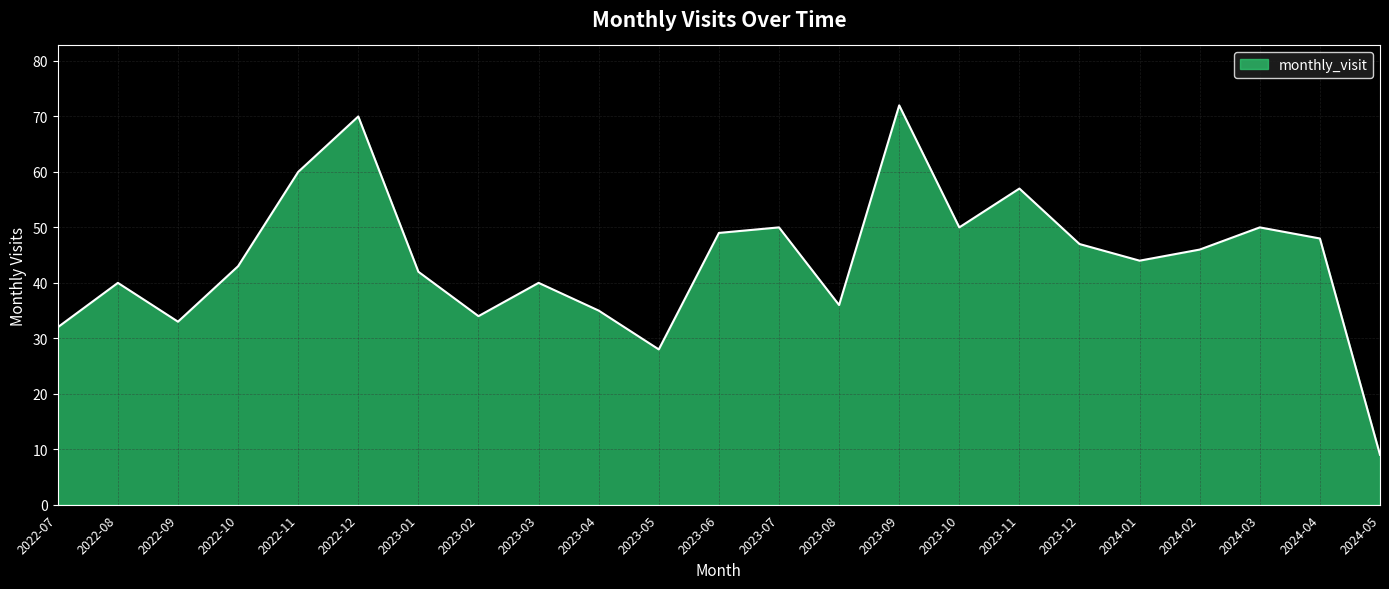

Approximately how many times larger is the value at 2023-06 compared to 2023-10?

1.0